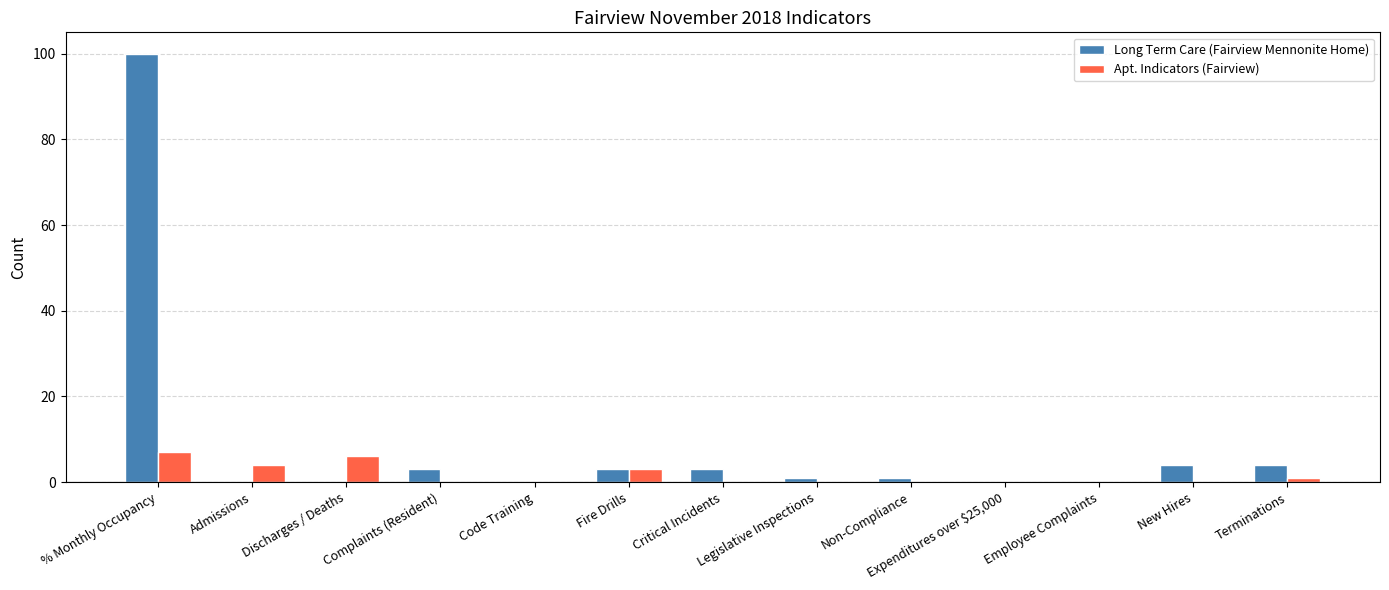

Which series has the widest spread of values?

Long Term Care (Fairview Mennonite Home)